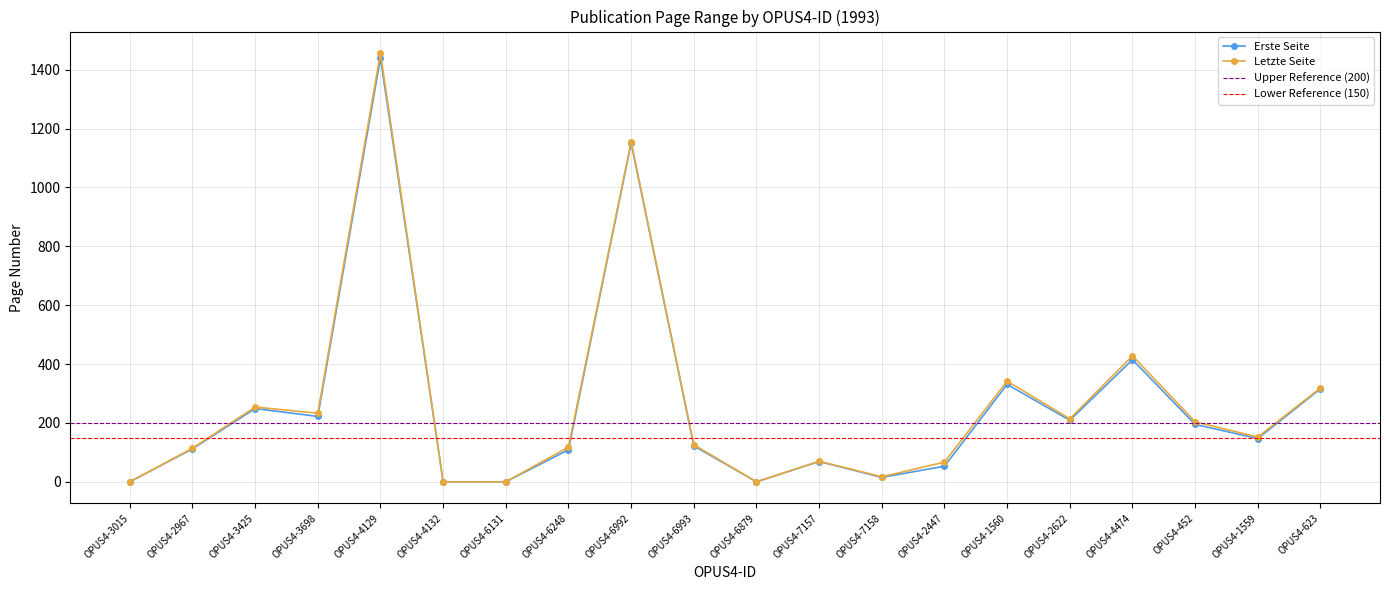

What is the difference between the Erste Seite values at OPUS4-1559 and OPUS4-6248?

38